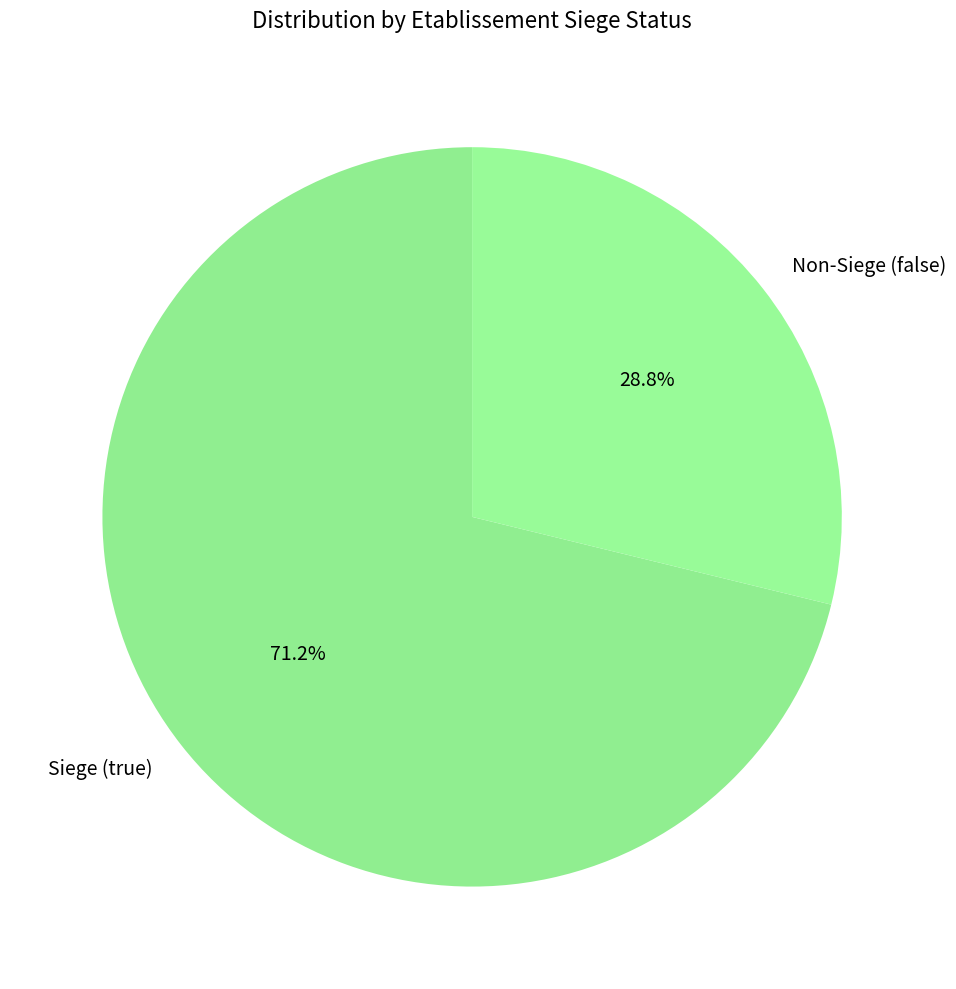

Is there any slice that represents more than half of the pie?

Yes